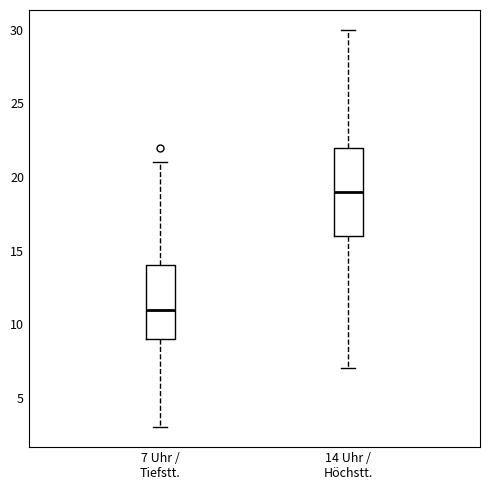

Where does the median line of the box for 14 Uhr / Höchstt. sit on the y-axis? The values are not printed on the chart, so give them approximately, as read against the axis.

19